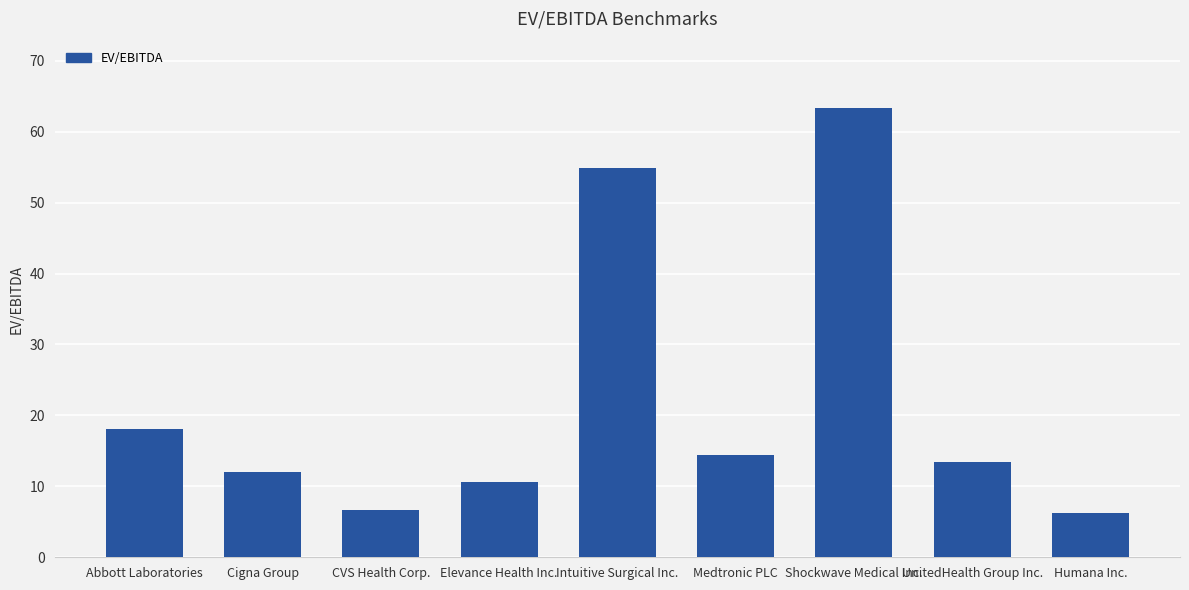

What is the label of the 2nd bar from the left?

Cigna Group